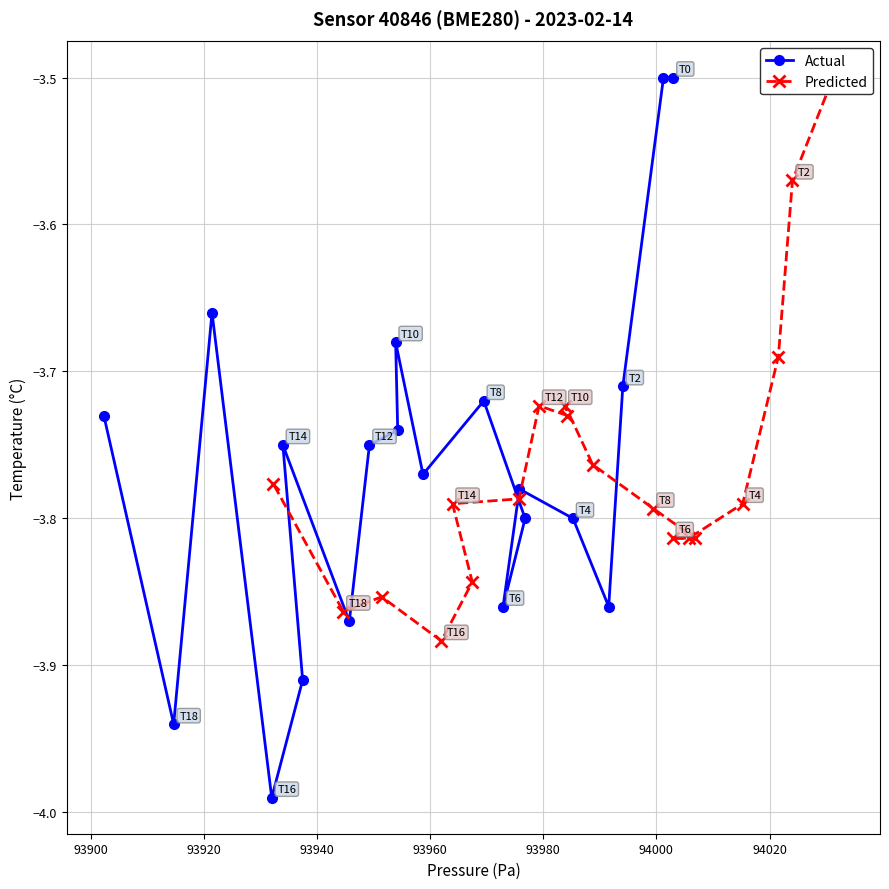

Reading left to right, list all the values displayed in this chart.

Actual: -3.5	-3.5	-3.7	-3.9	-3.8	-3.8	-3.9	-3.8	-3.7	-3.8	-3.7	-3.7	-3.8	-3.9	-3.8	-3.9	-4.0	-3.7	-3.9	-3.7
Predicted: -3.5	-3.5	-3.6	-3.7	-3.8	-3.8	-3.8	-3.8	-3.8	-3.8	-3.7	-3.7	-3.7	-3.8	-3.8	-3.8	-3.9	-3.9	-3.9	-3.8